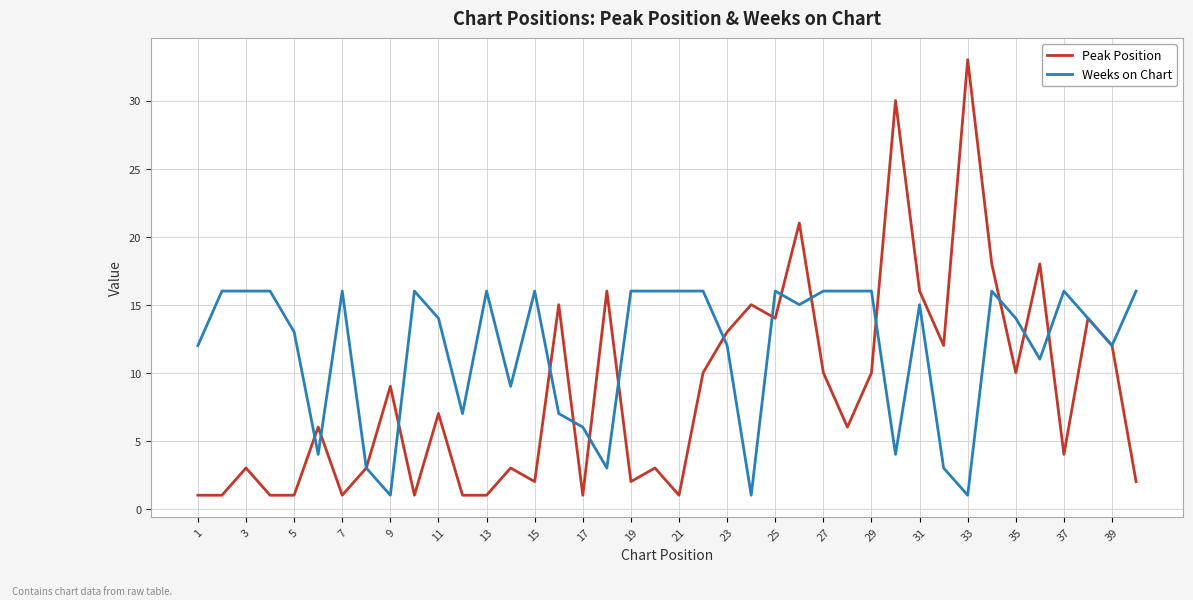

What is the highest value of the Peak Position series?

33